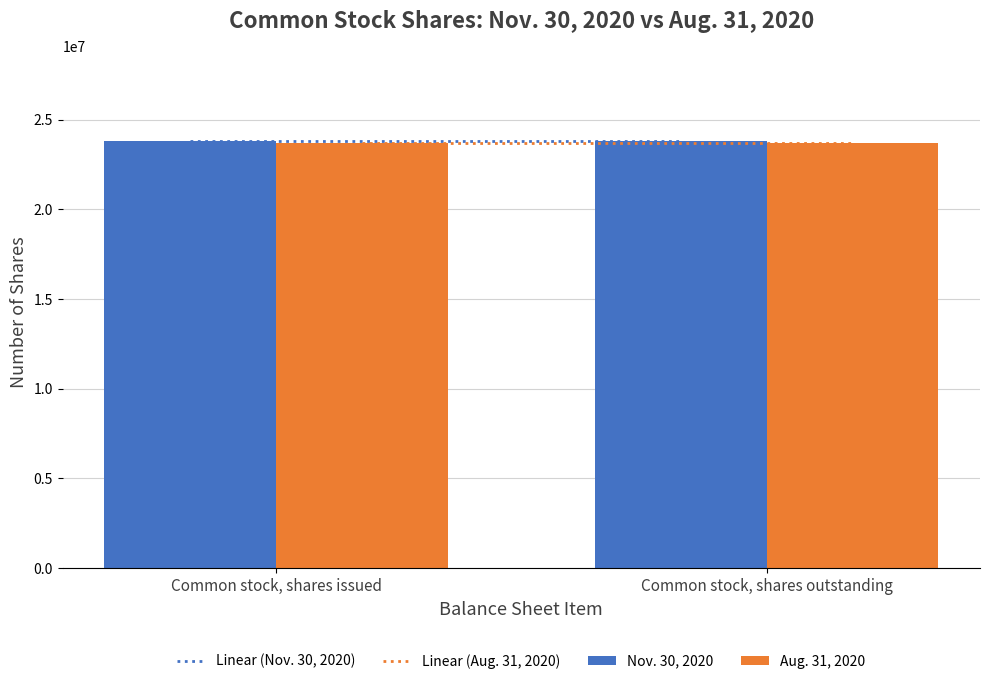

Reading right to left, list all the values displayed in this chart.

Nov. 30, 2020: Common stock, shares outstanding=23810530	Common stock, shares issued=23810530
Aug. 31, 2020: Common stock, shares outstanding=23675530	Common stock, shares issued=23675530